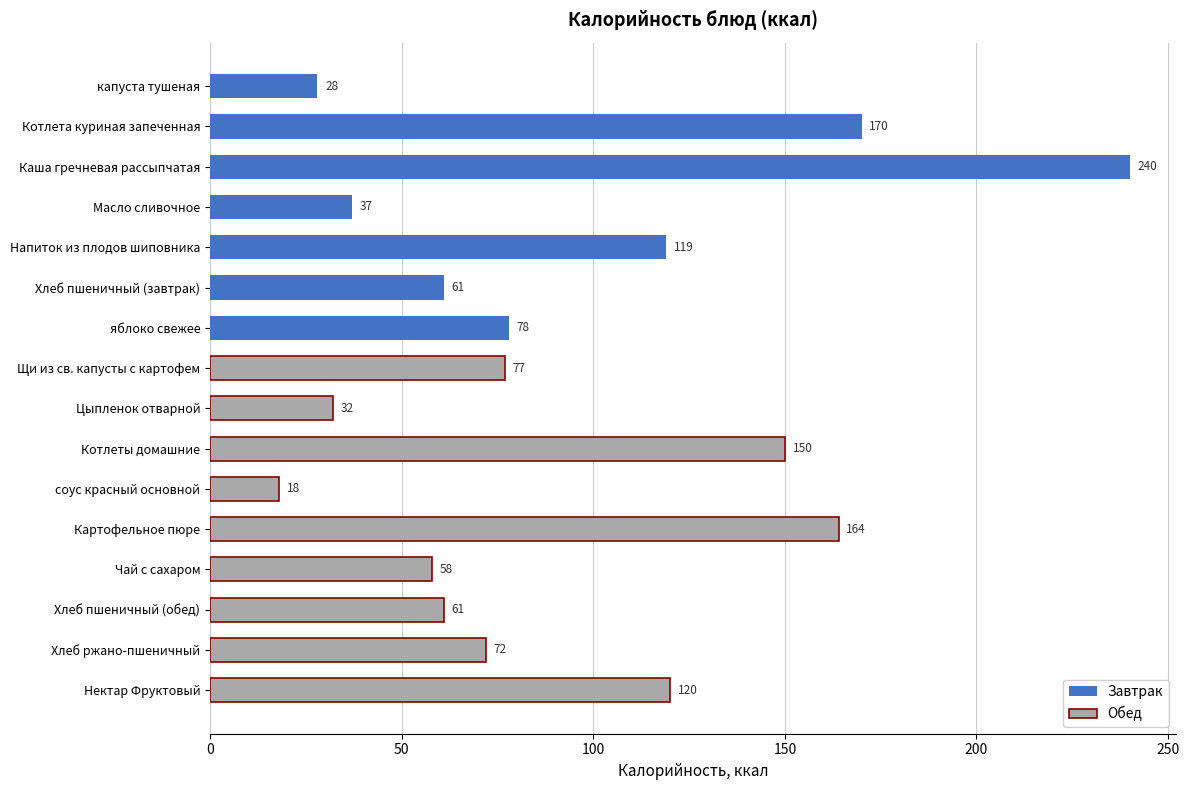

Which has a higher value, яблоко свежее or Щи из св. капусты с картофем?

яблоко свежее